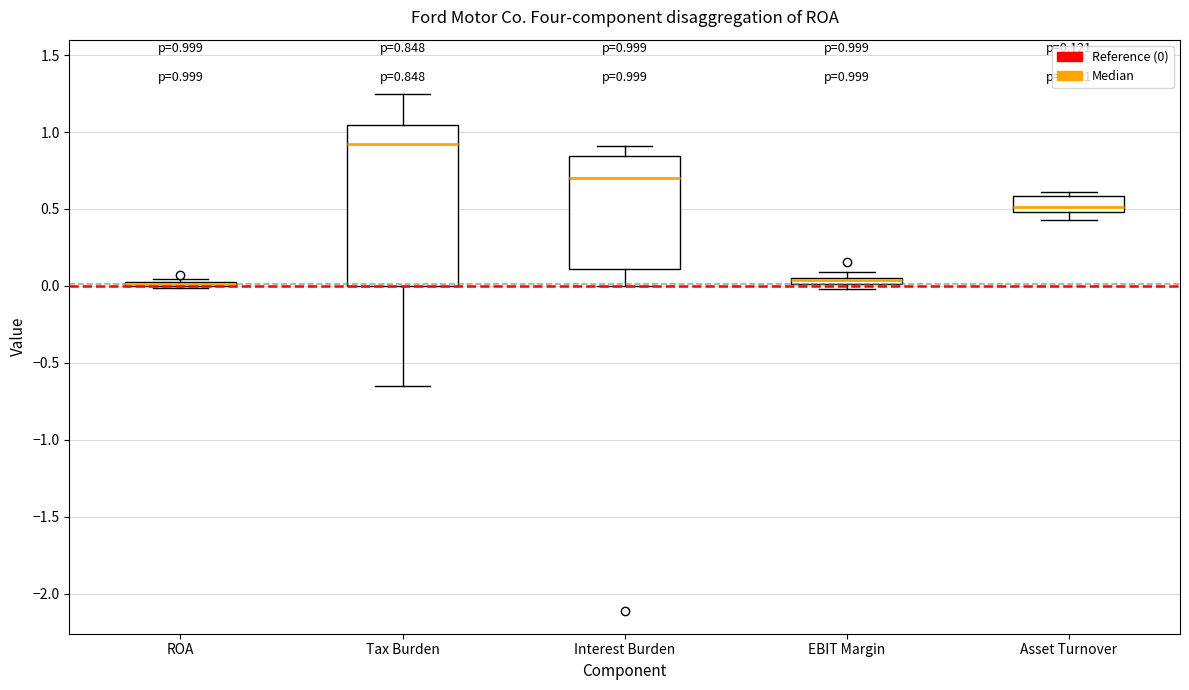

Which box is the tallest, from its lower edge to its upper edge?

Tax Burden